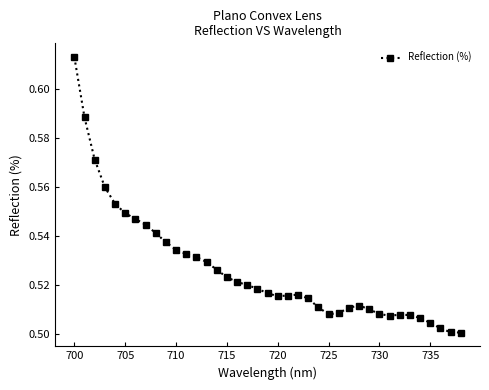

How many values are between 0 and 1?

39